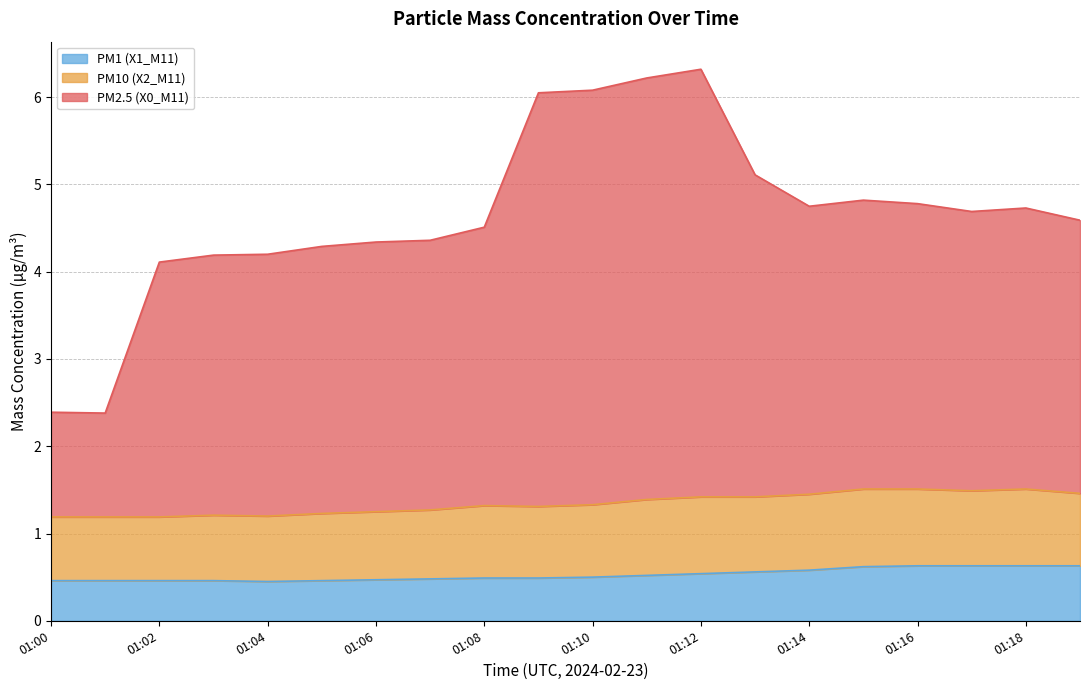

How many interior local peaks does the PM2.5 (X0_M11) series have?

3